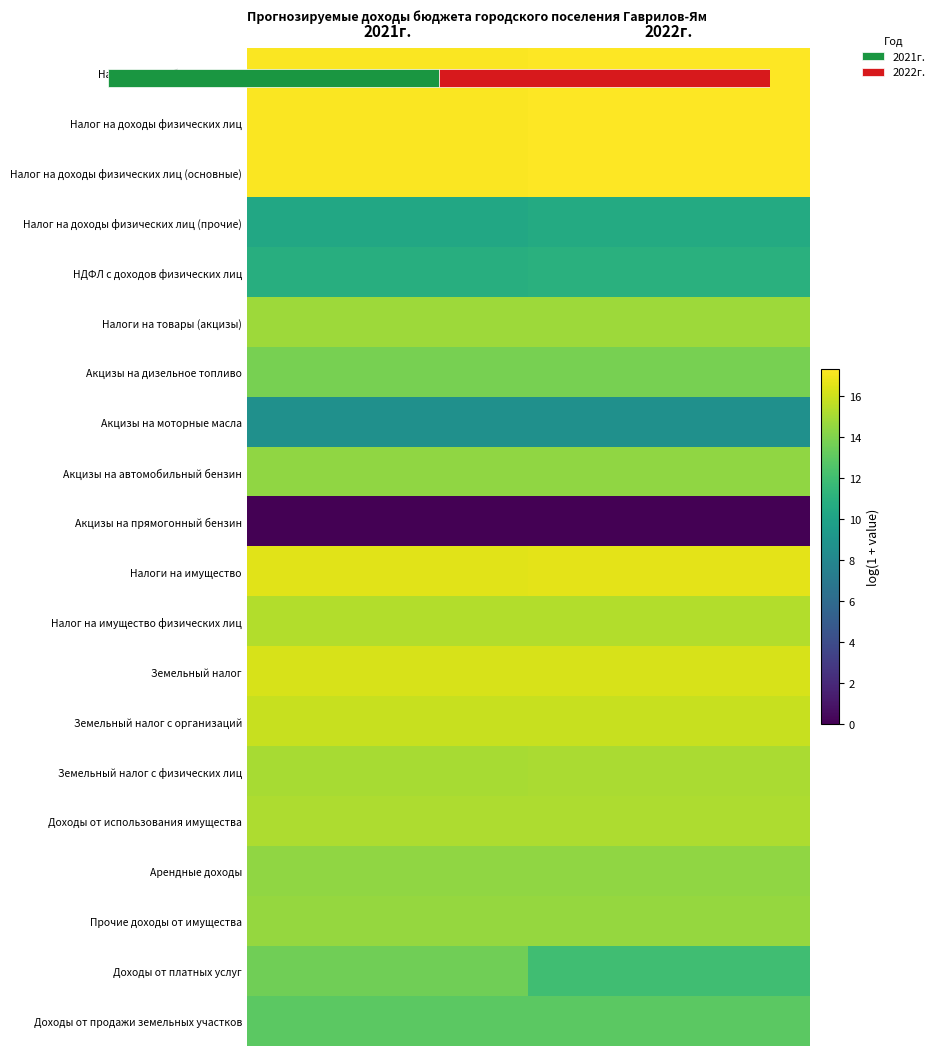

At how many categories does at least one series exceed 1?

2